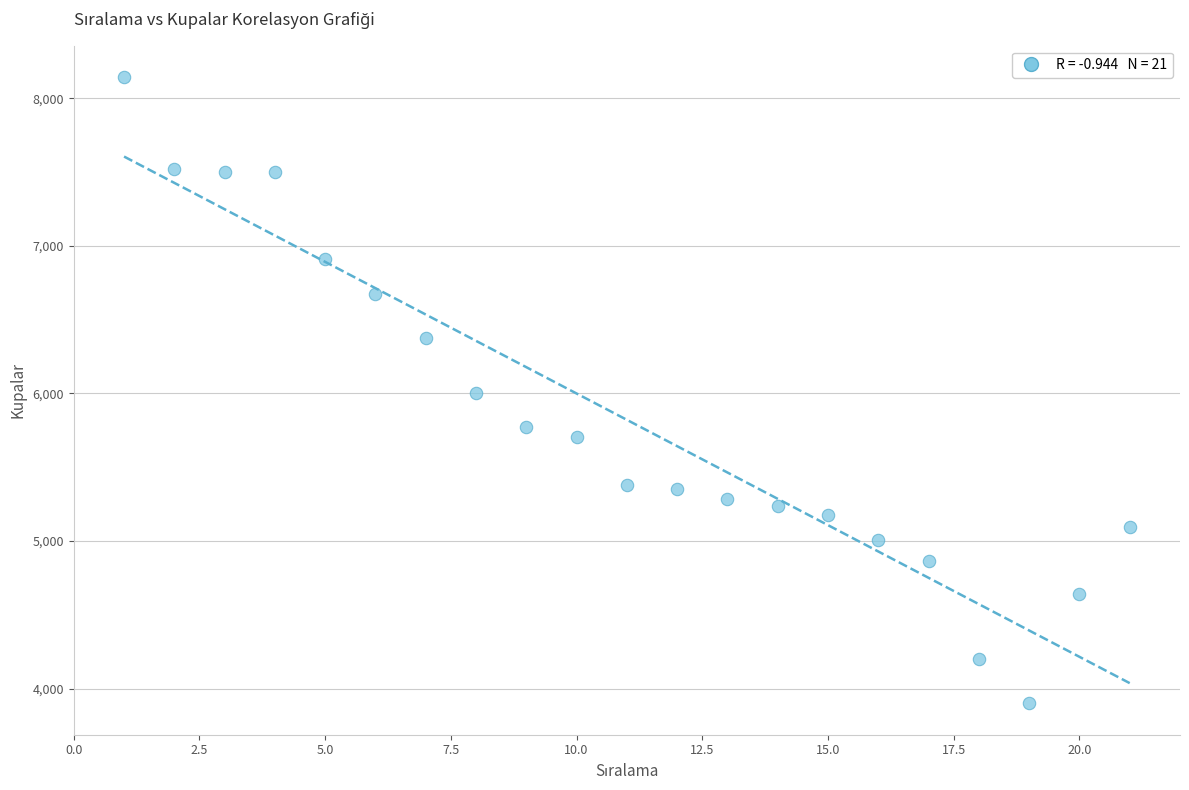

What is the range of X values (max minus min)?

20